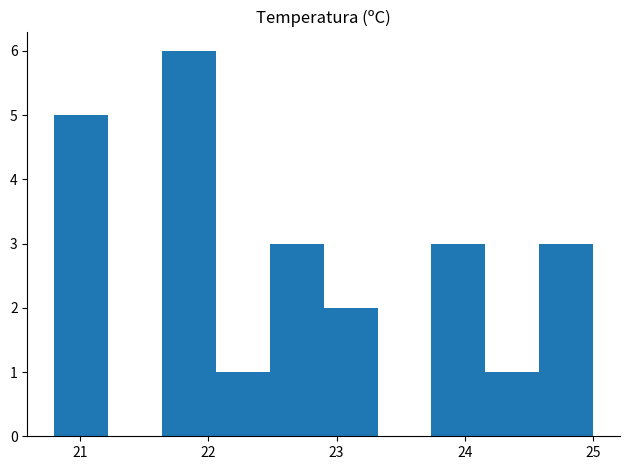

Reading left to right, list every bar in this chart as the range it spans on the x-axis followed by its height. Neither the bar edges nor the heights are printed on the chart, so give them approximately, as read against the axes.

20.80 to 21.22: 5
21.22 to 21.64: 0
21.64 to 22.06: 6
22.06 to 22.48: 1
22.48 to 22.90: 3
22.90 to 23.32: 2
23.32 to 23.74: 0
23.74 to 24.16: 3
24.16 to 24.58: 1
24.58 to 25.00: 3